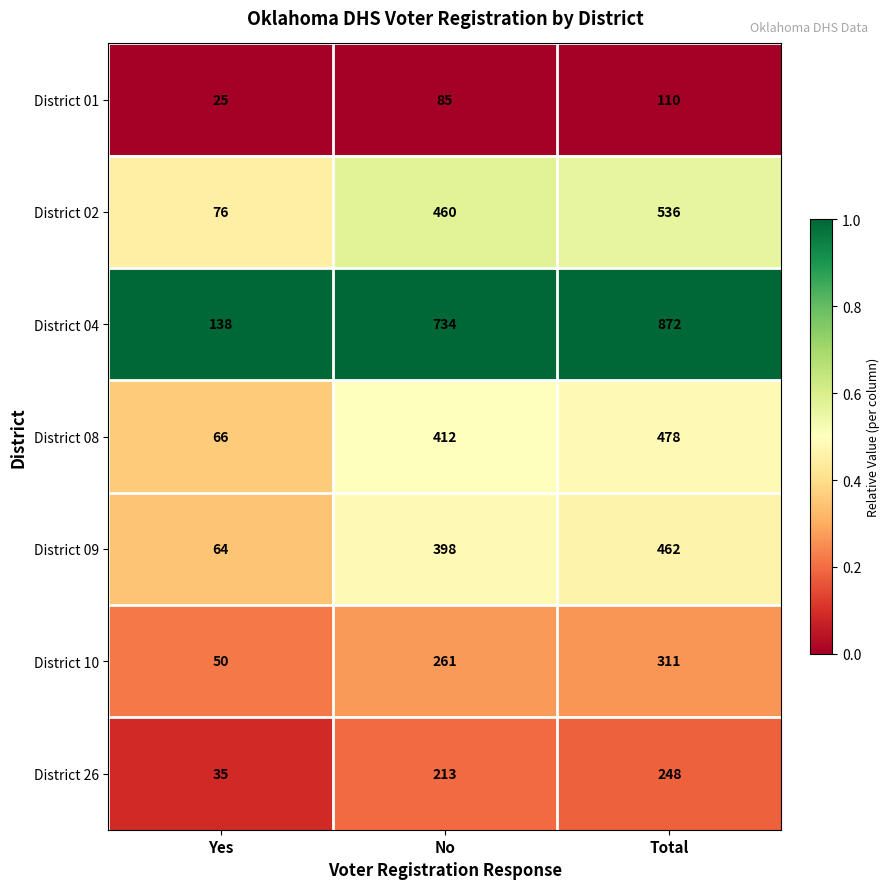

What is the spread (max minus min) of values at No?

649